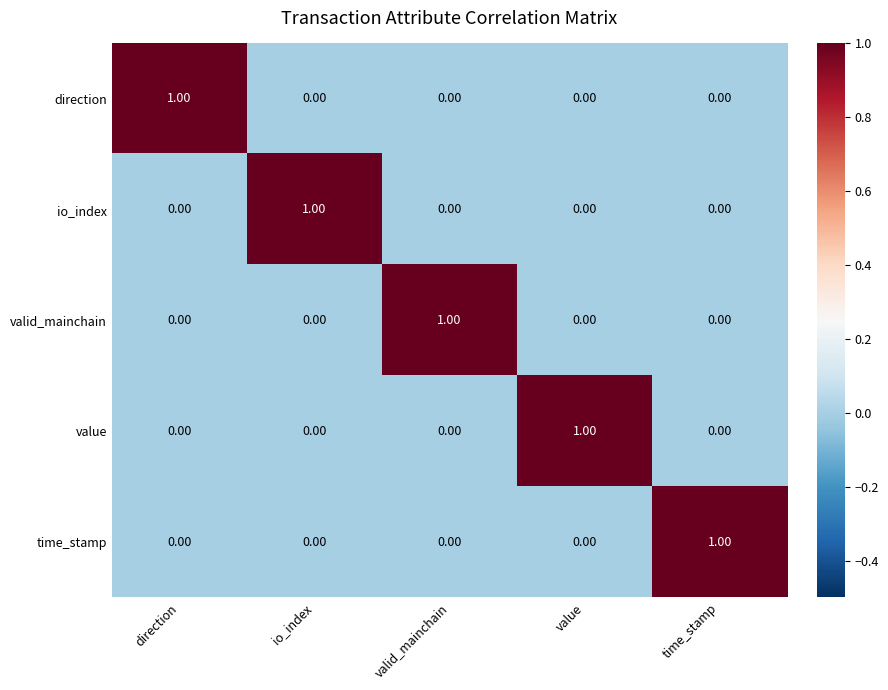

At how many categories does at least one series exceed 0?

5